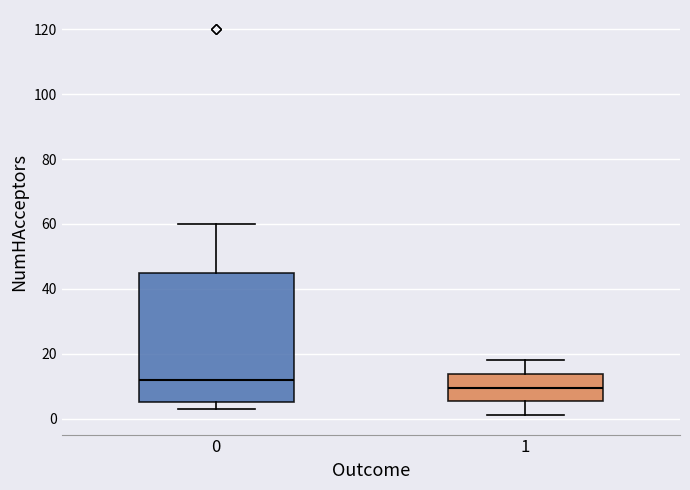

Reading left to right, transcribe this box plot: for each box, give where its median line is, the range the box spans, and where its two whiskers end, as read against the y-axis. The values are not printed on the chart, so give them approximately, as read against the axis.

0: median 12, box 6 to 46, whiskers 4 to 60
1: median 10, box 6 to 14, whiskers 2 to 18